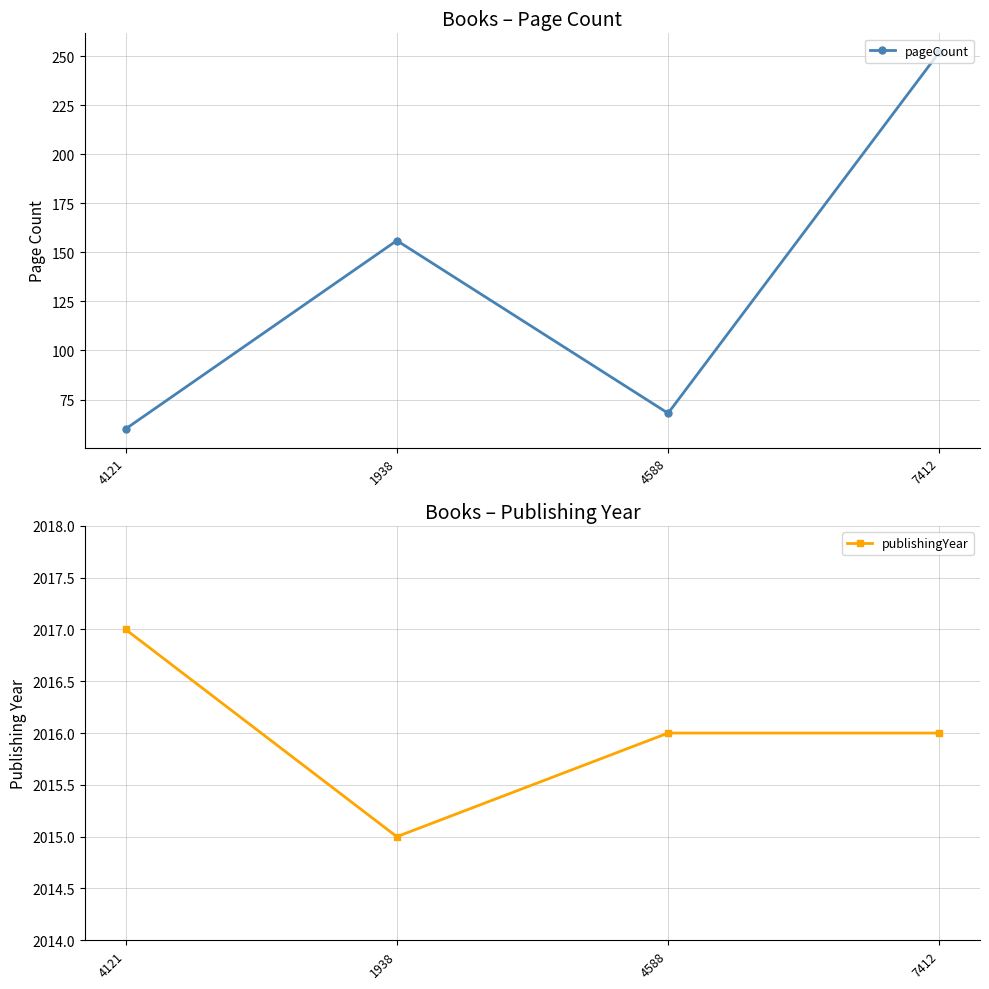

List the labels in order of publishingYear value, smallest first.

1938, 4588, 7412, 4121